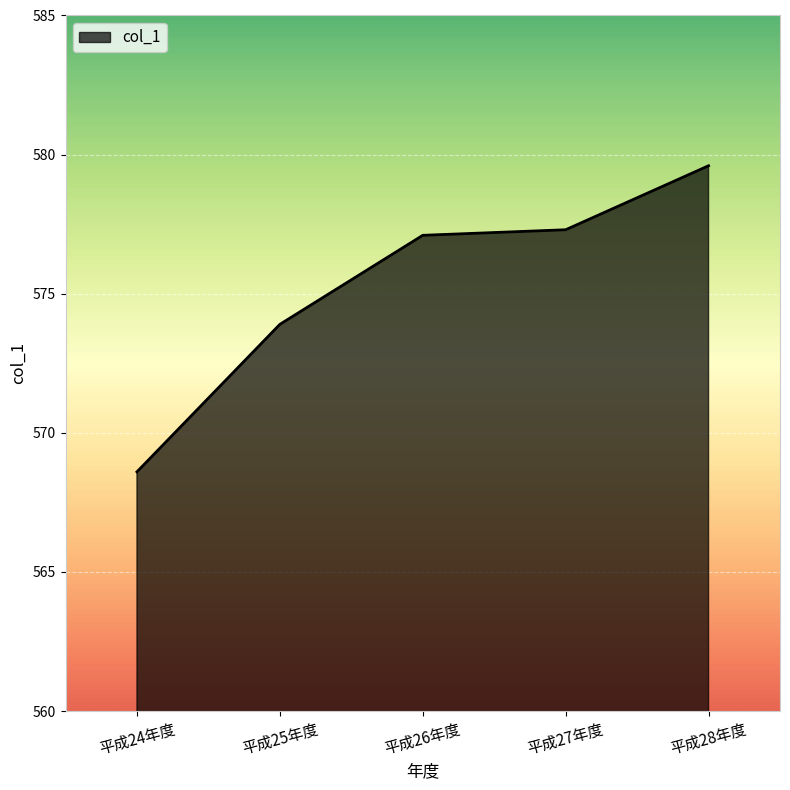

Does the chart have visible grid lines?

Yes